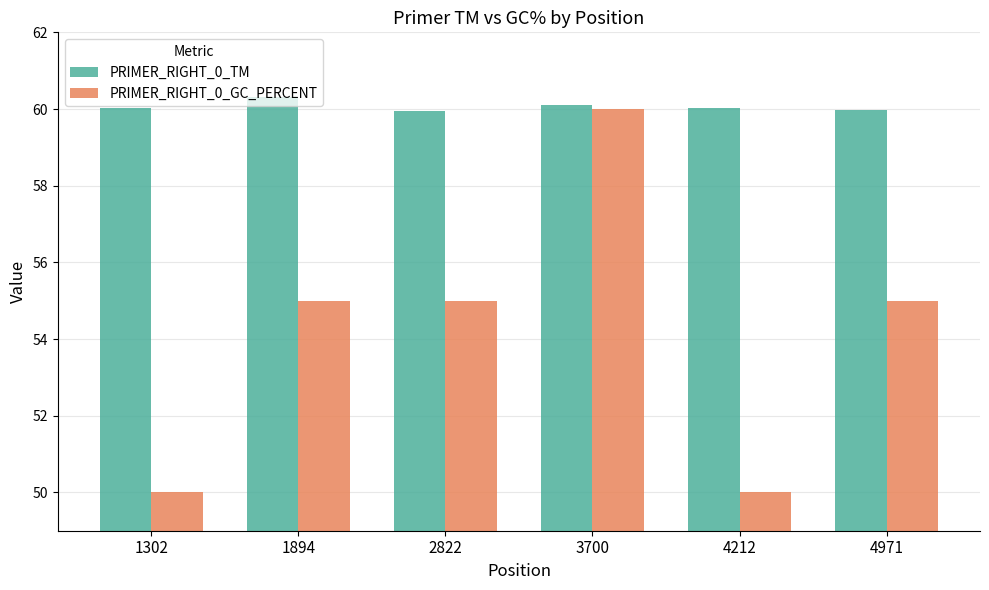

Rank the series by their maximum value, from highest to lowest.

PRIMER_RIGHT_0_TM, PRIMER_RIGHT_0_GC_PERCENT